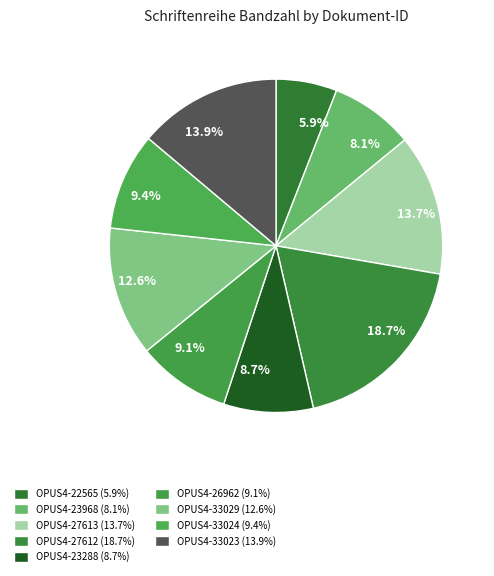

Count the number of slices in the pie.

9